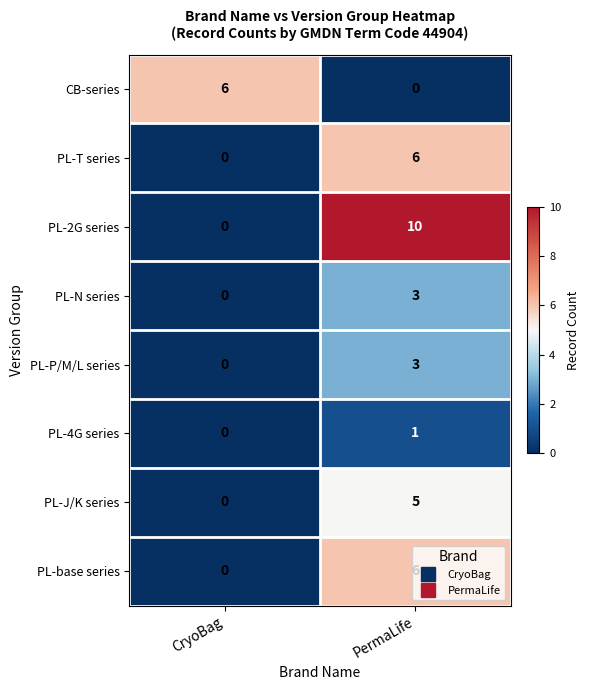

Count the number of data series in this chart.

8